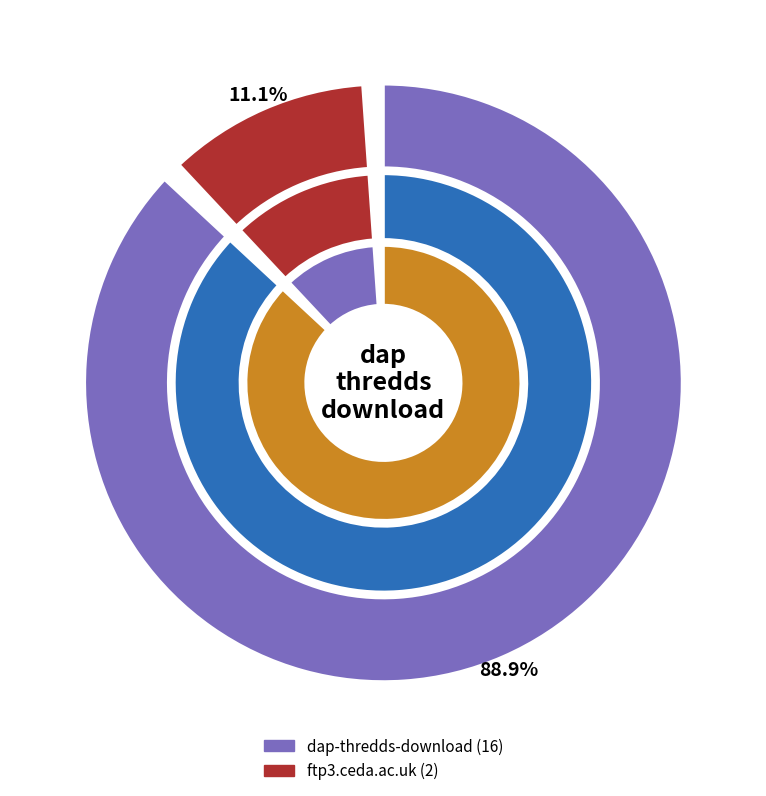

Approximately how many times larger is the value at ftp3.ceda.ac.uk compared to dap-thredds-download?

0.1